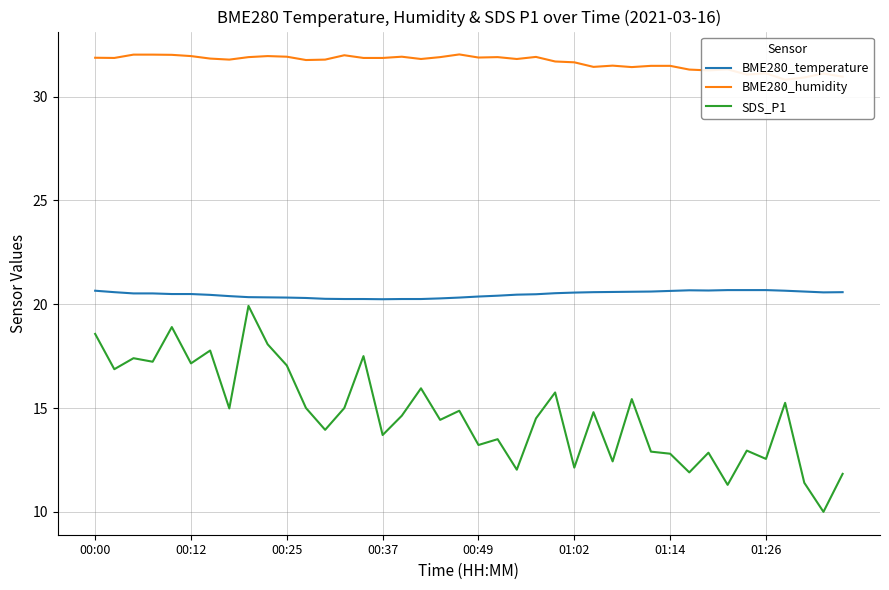

What are all the series names shown in the legend?

BME280_temperature, BME280_humidity, SDS_P1